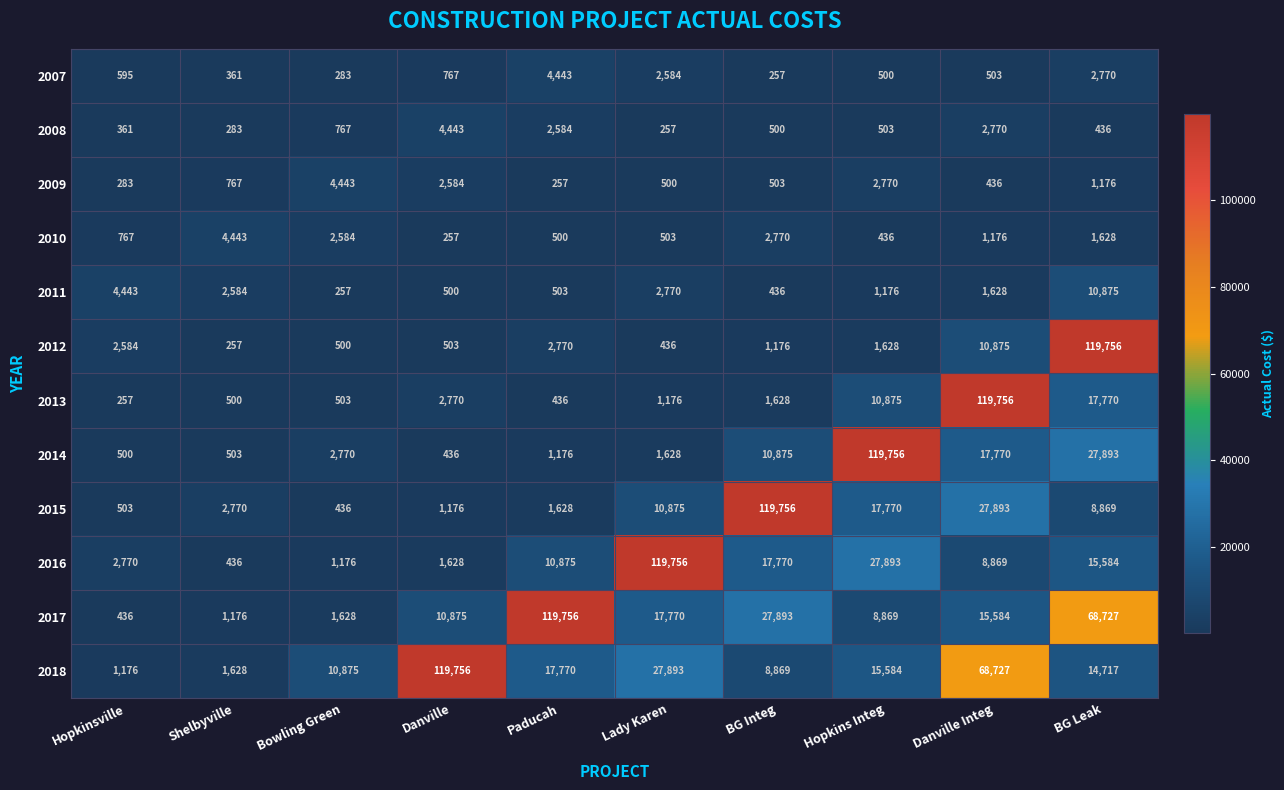

What is the sum of the 2007 values at Paducah and Hopkins Integ?

4943